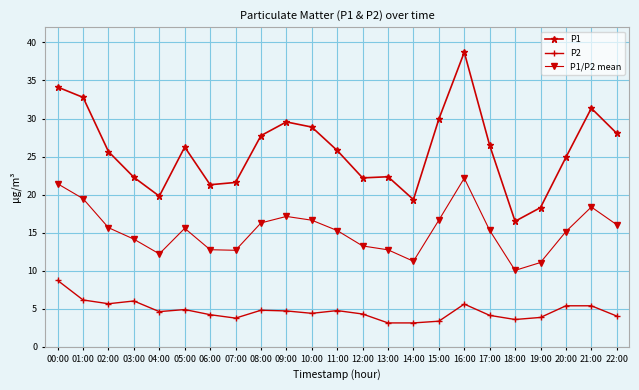

List the series in order of their overall mean, lowest first.

P2, P1/P2 mean, P1